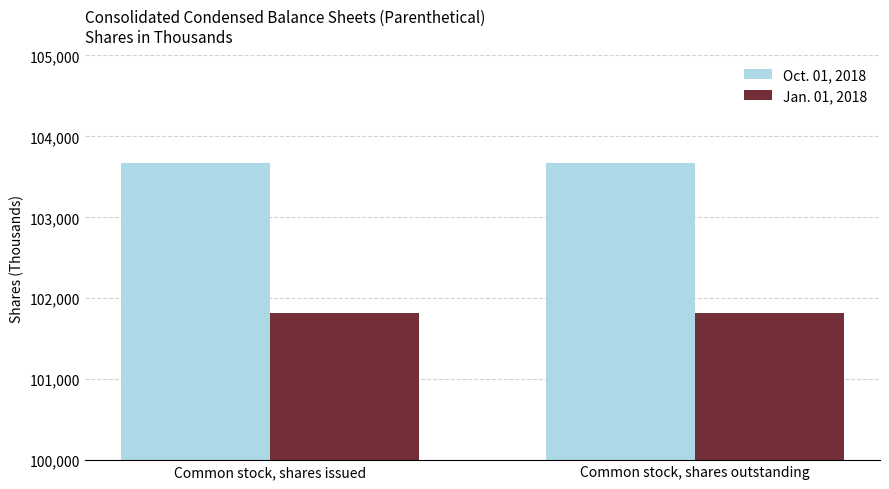

Is it true that Jan. 01, 2018 equals 101820 at Common stock, shares outstanding?

True